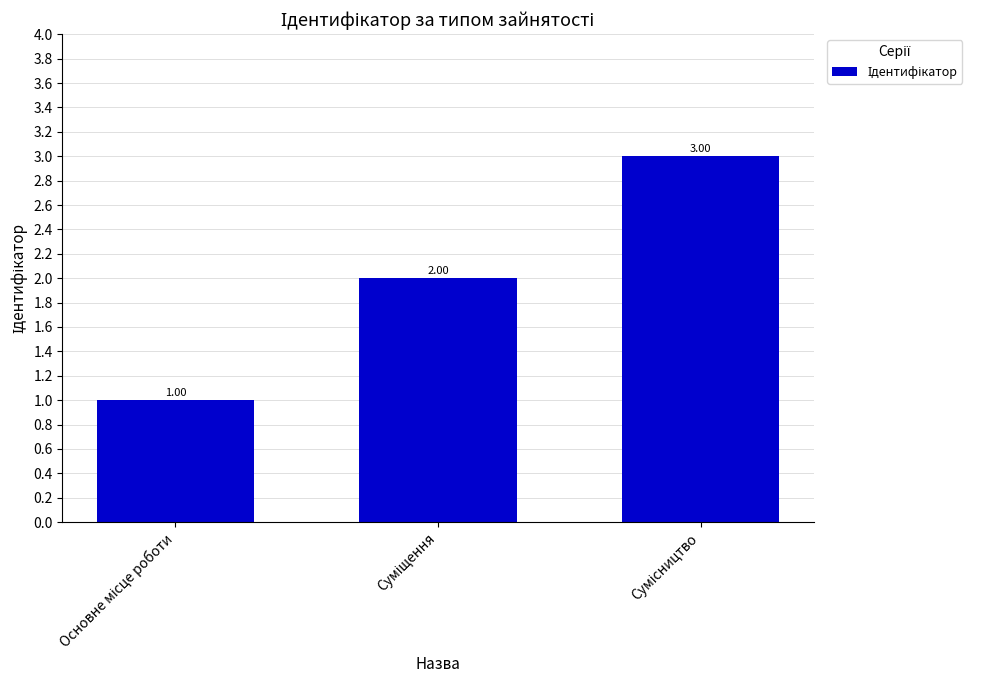

What is the sum of all values?

6